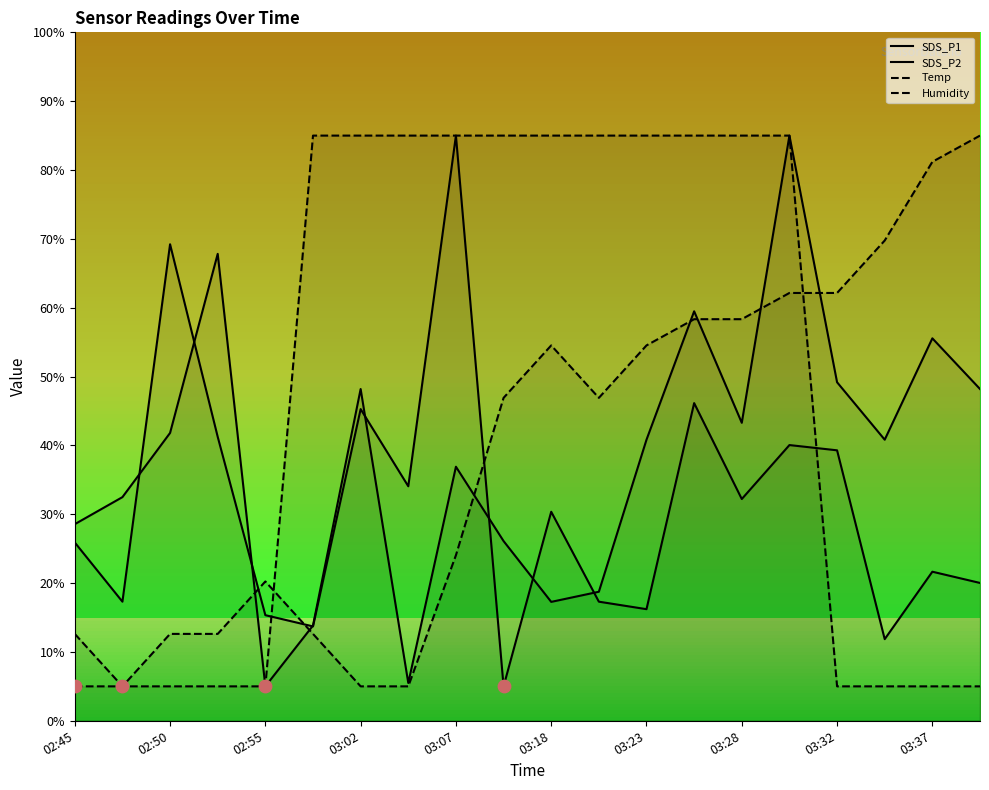

Which series reaches the maximum Y coordinate?

SDS_P1